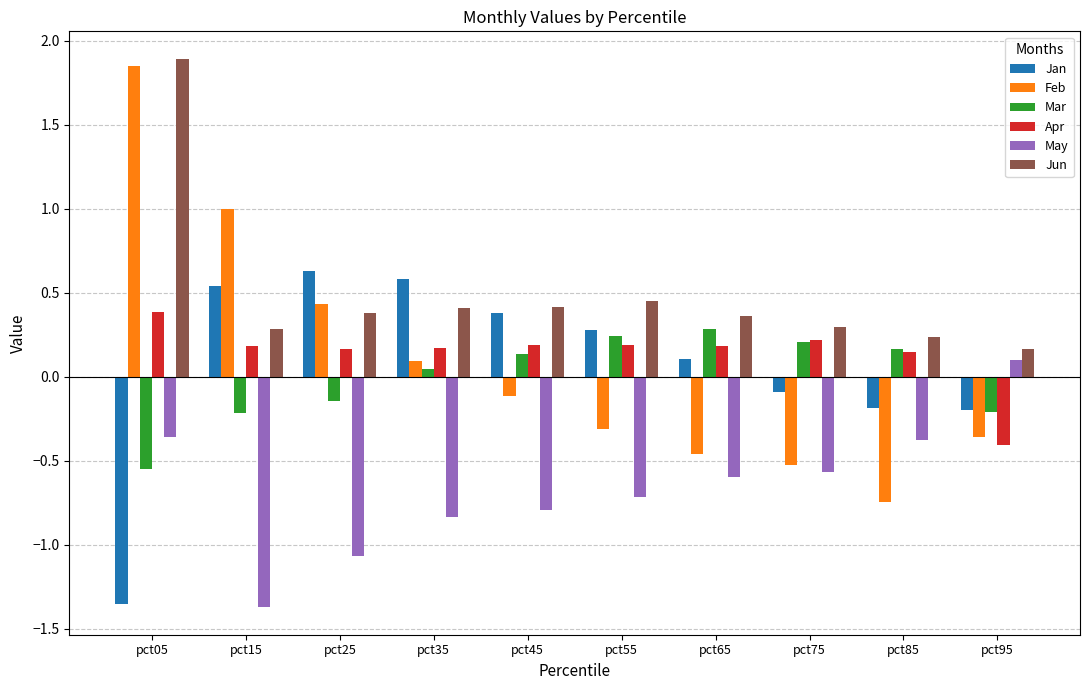

True or false: May has a value of -1.4 at pct25.

False